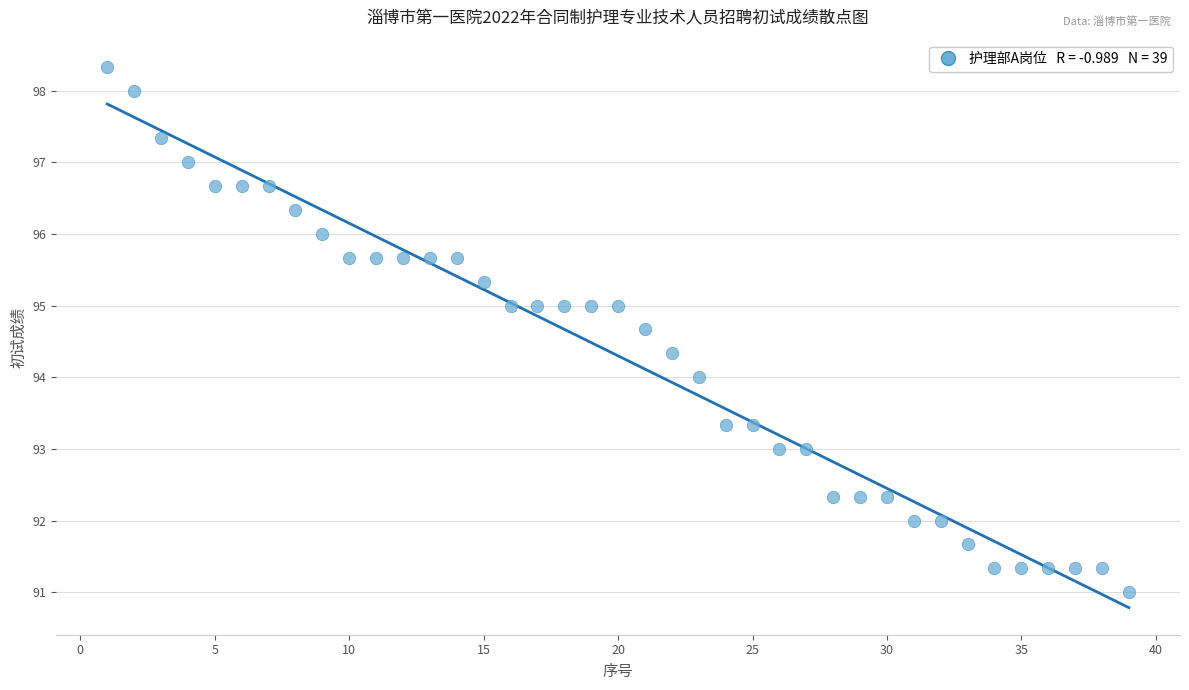

What is the range of Y values (max minus min)?

7.3